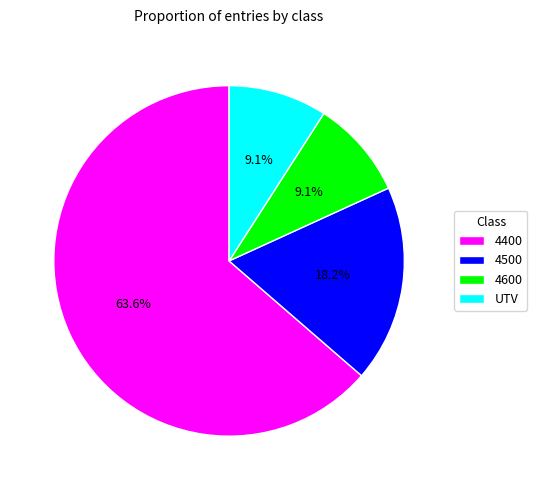

Is there a majority slice in this chart?

Yes